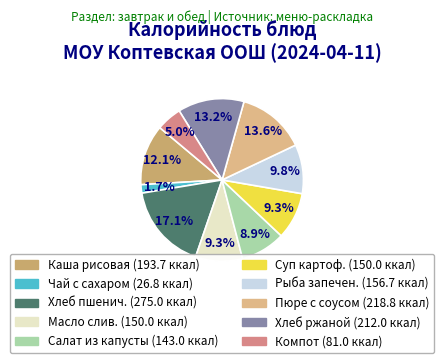

How many segments does this pie chart have?

10